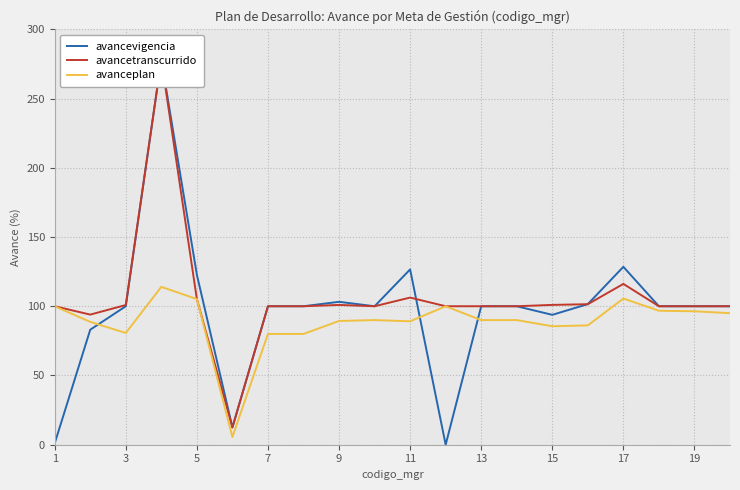

At 11, list the series in order from smallest to largest.

avanceplan, avancevigencia, avancetranscurrido